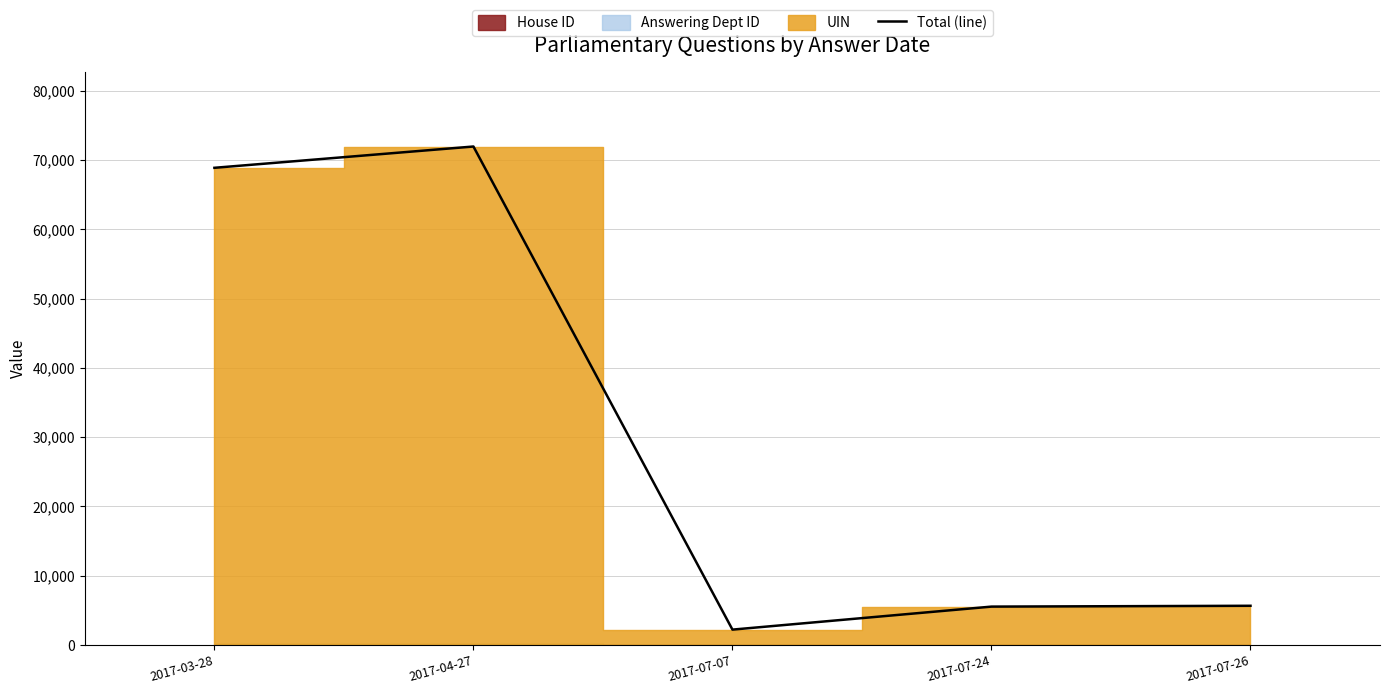

How many values exceed 5660?

2